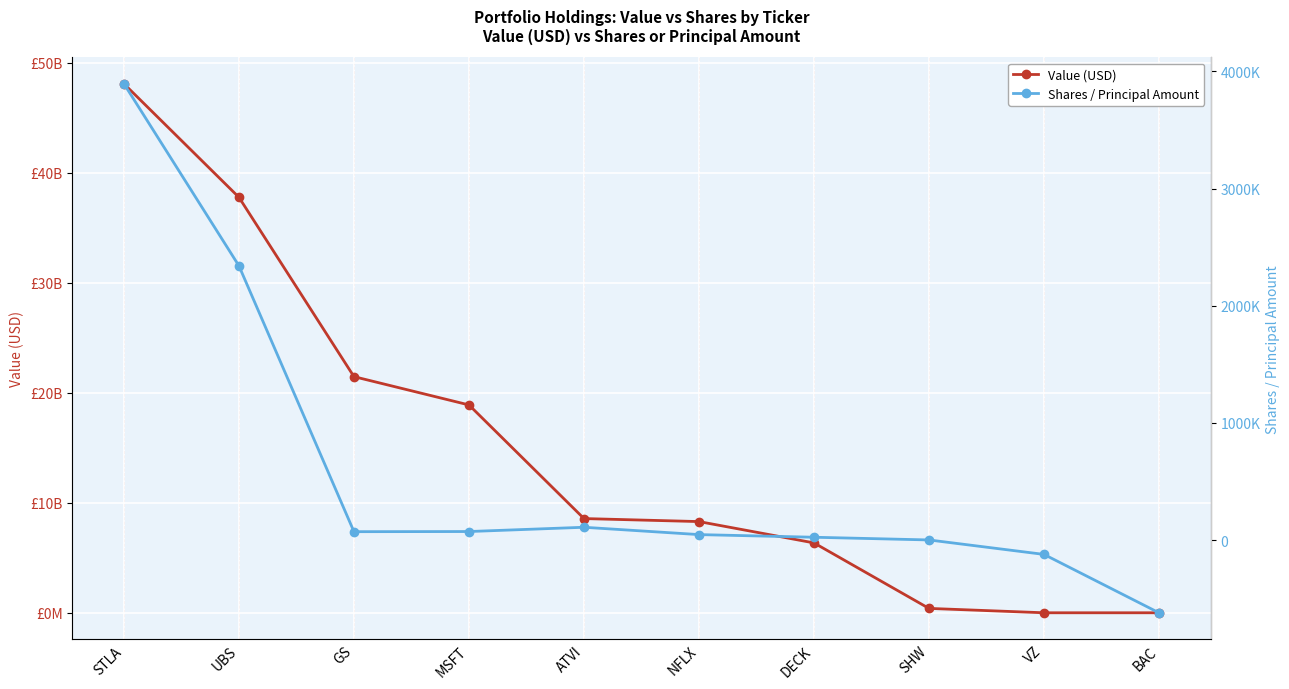

What position from the left is STLA?

1